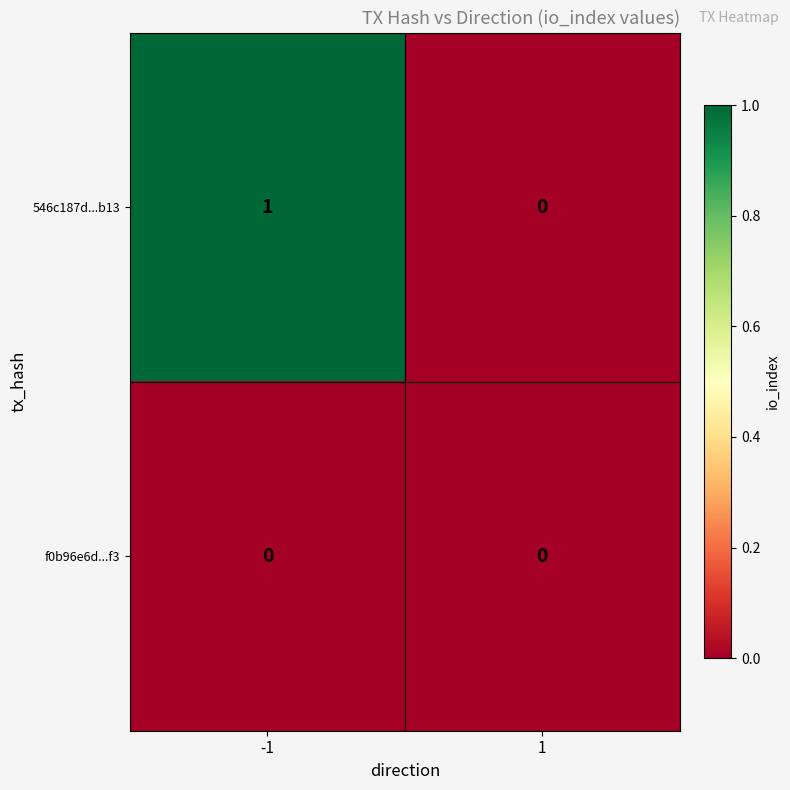

Is it true that f0b96e6d...f3 equals 0 at 1?

True